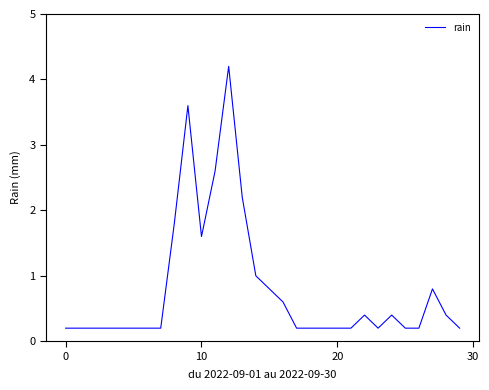

What is the difference between the maximum and minimum values?

4.0